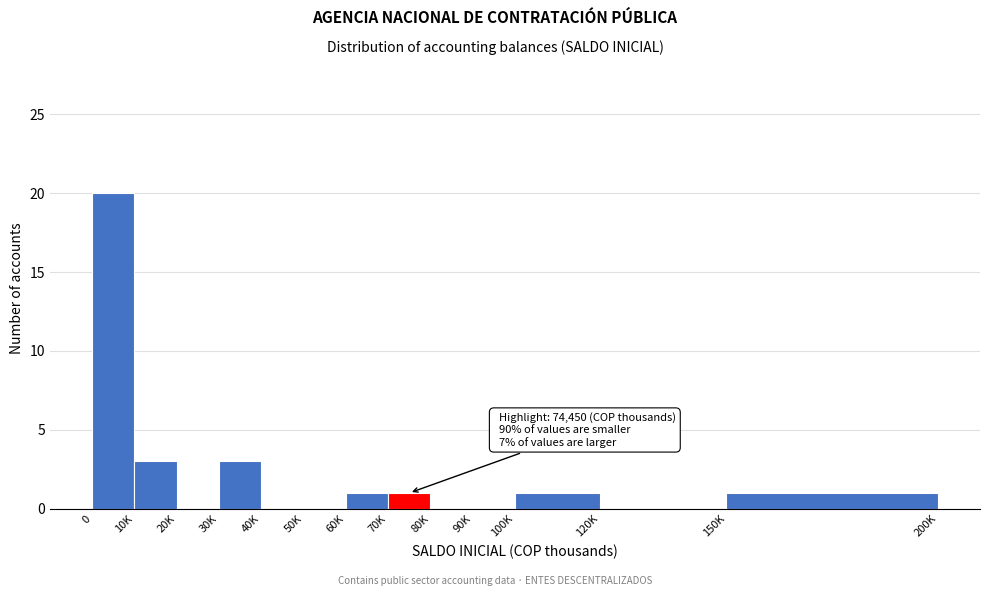

Reading left to right, list all the values displayed in this chart.

0=20	10K=3	20K=0	30K=3	40K=0	50K=0	60K=1	70K=1	80K=0	90K=0	100K=1	120K=0	150K=1